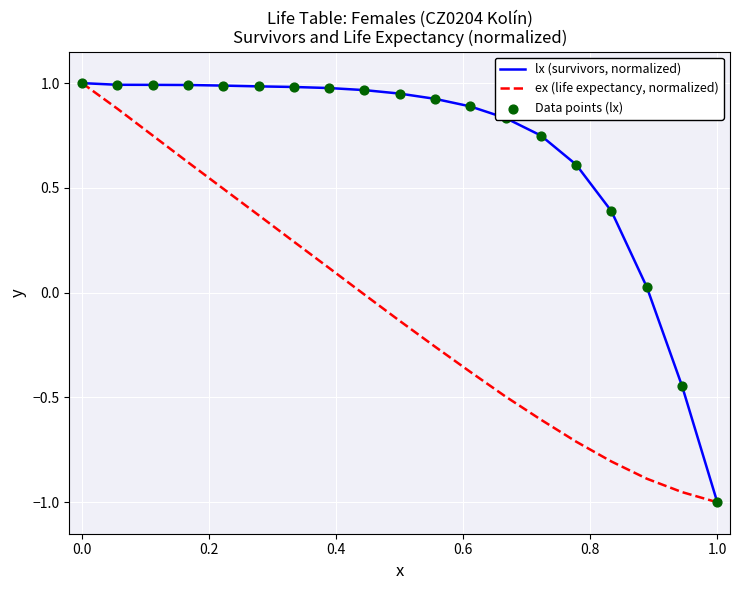

Which series has the largest total across all categories?

lx (survivors, normalized)